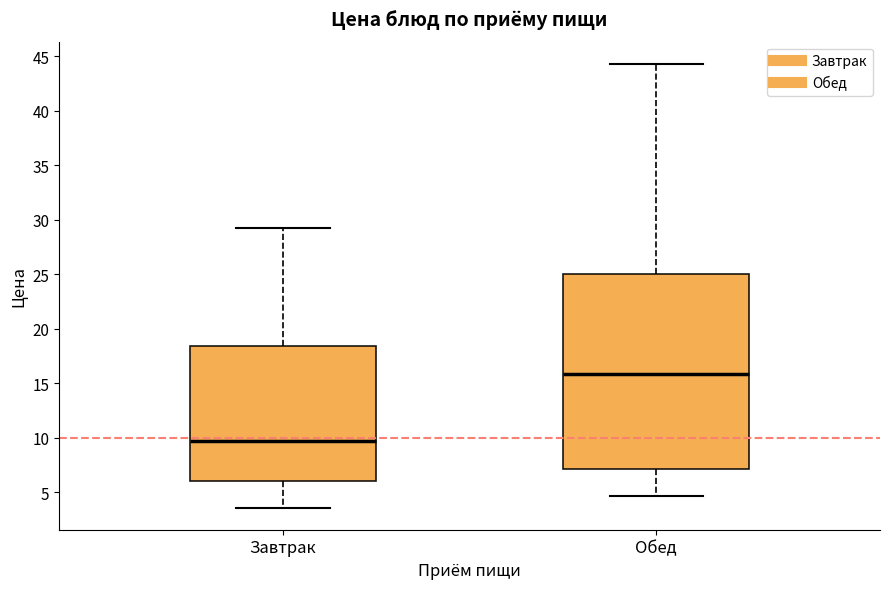

Comparing the boxes themselves (not the whiskers), which one is the tallest?

Обед